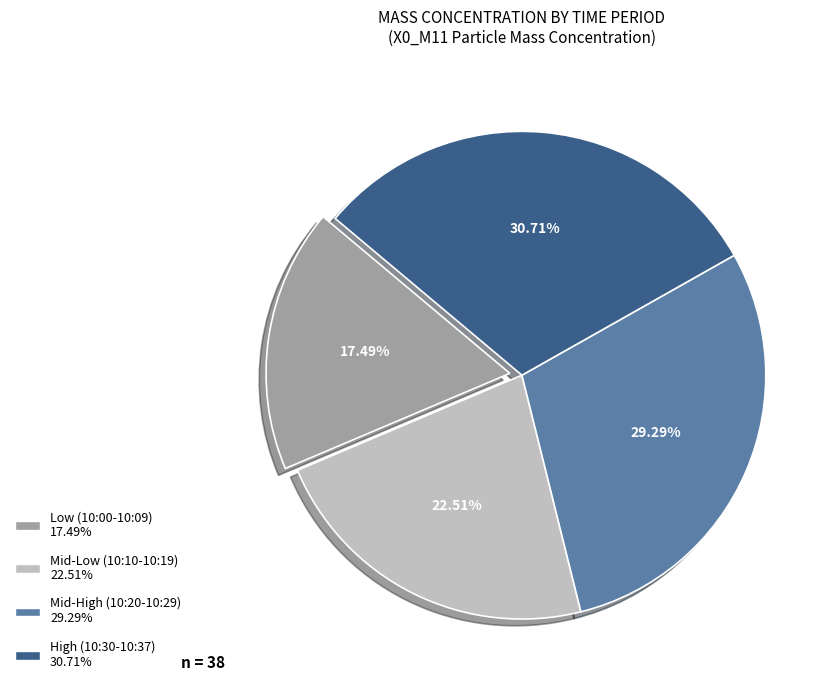

Is there a majority slice in this chart?

No